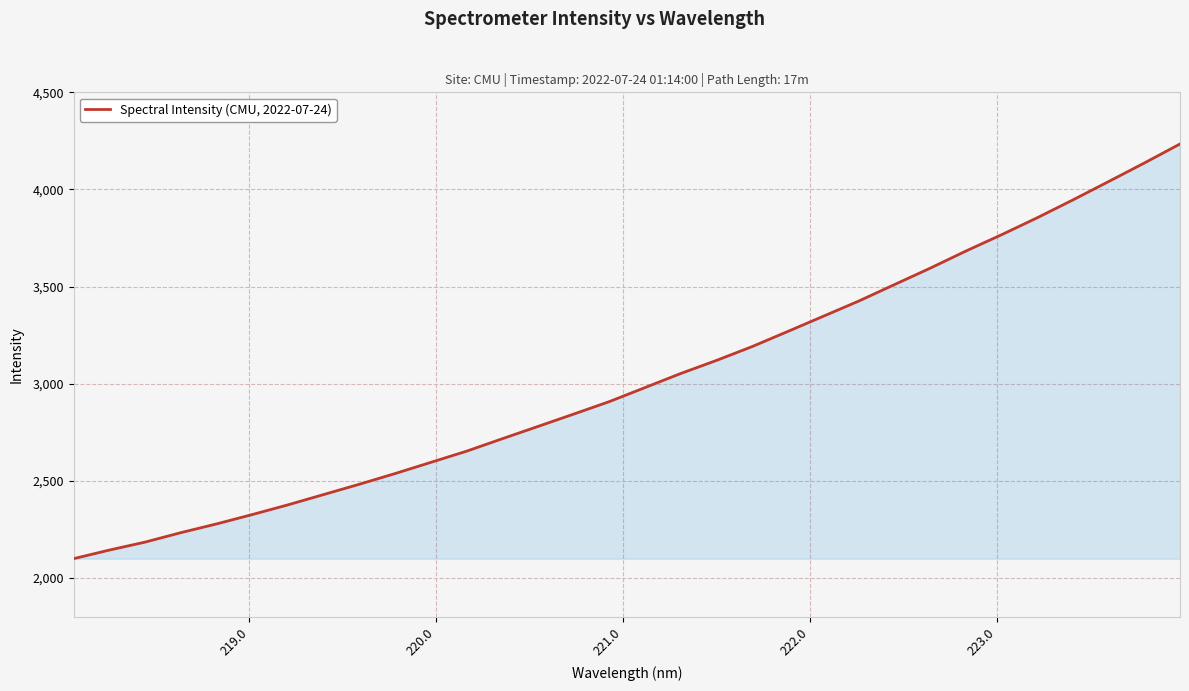

What is the difference between the maximum and minimum values?

2134.9